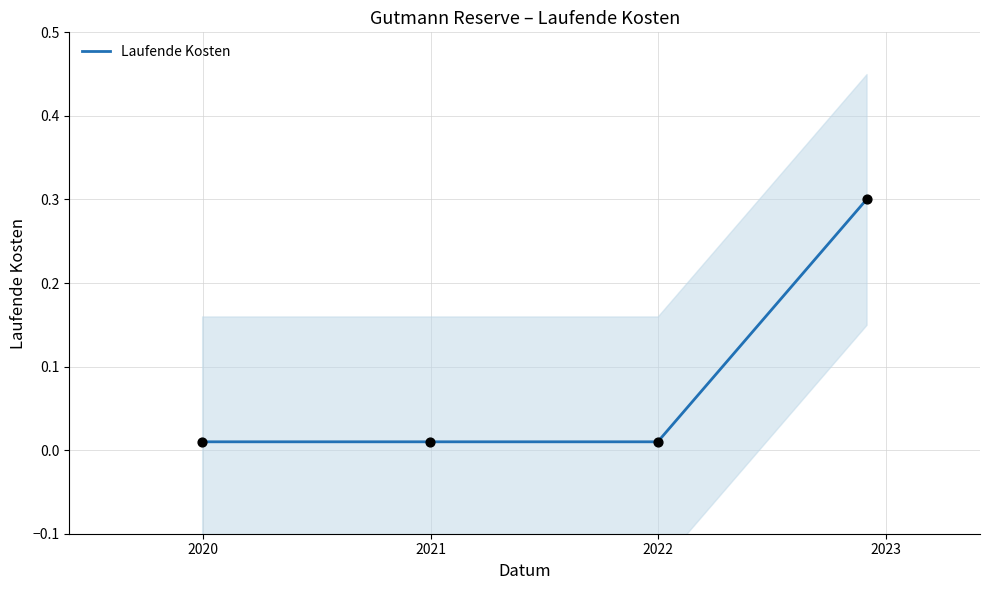

True or false: Laufende Kosten has more than 1 interior local peaks.

False